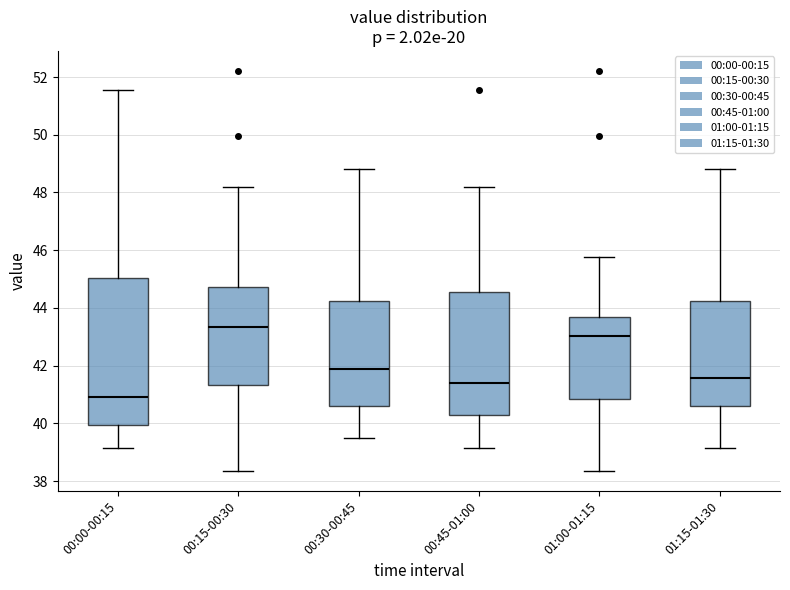

Reading left to right, read every box against the y-axis: the position of its median line, the range the box covers, and the ends of its whiskers. The values are not printed on the chart, so give them approximately, as read against the axis.

00:00-00:15: median 41.0, box 40.0 to 45.0, whiskers 39.2 to 51.6
00:15-00:30: median 43.4, box 41.4 to 44.8, whiskers 38.4 to 48.2
00:30-00:45: median 41.8, box 40.6 to 44.2, whiskers 39.4 to 48.8
00:45-01:00: median 41.4, box 40.2 to 44.6, whiskers 39.2 to 48.2
01:00-01:15: median 43.0, box 40.8 to 43.6, whiskers 38.4 to 45.8
01:15-01:30: median 41.6, box 40.6 to 44.2, whiskers 39.2 to 48.8